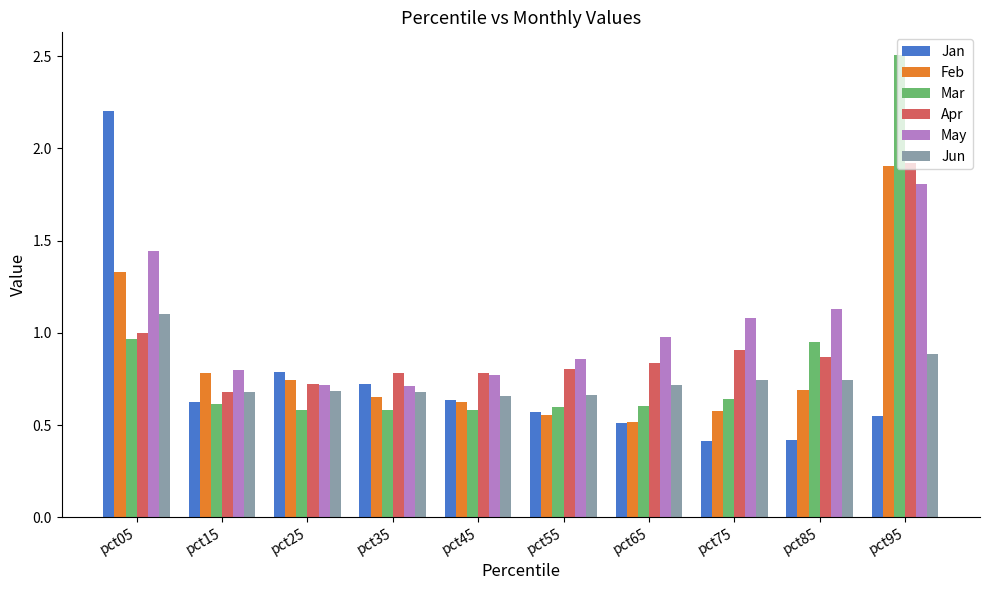

What is the smallest value displayed?

0.4